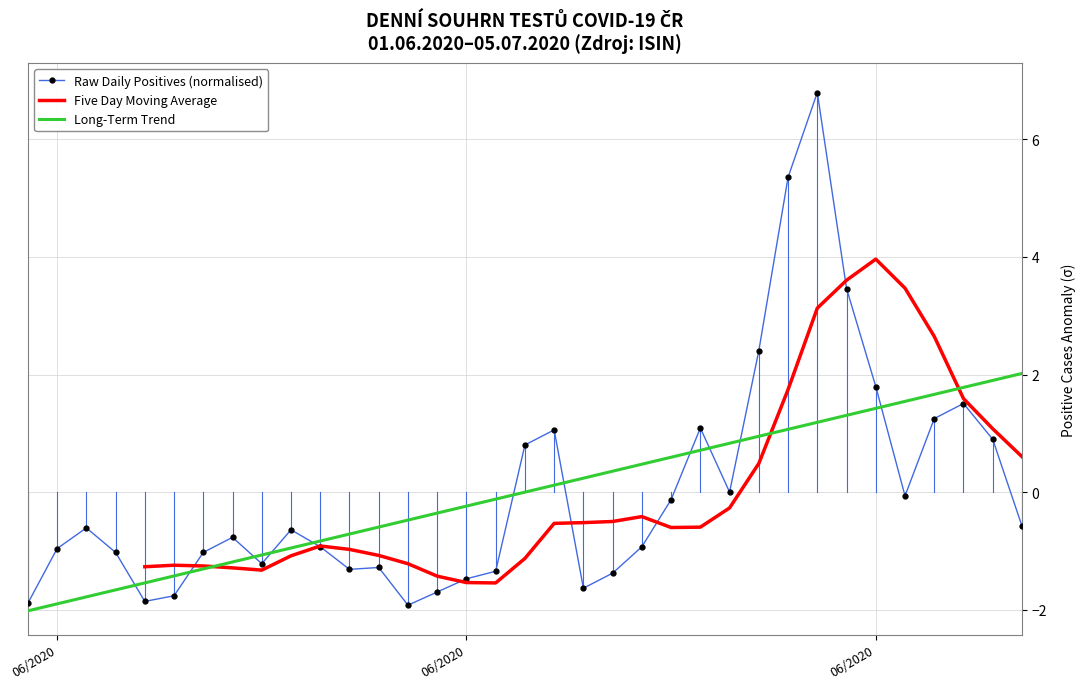

The Five Day Moving Average series shows -0.7 at 14. True or false?

False